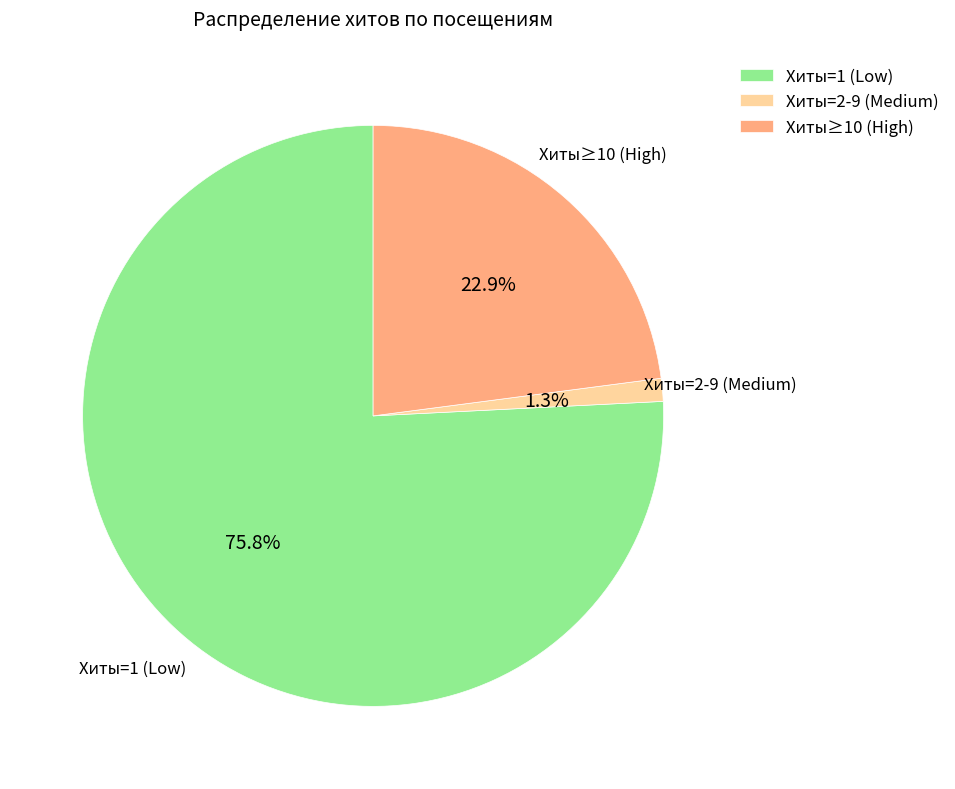

Approximately how many times larger is the value at Хиты≥10 (High) compared to Хиты=1 (Low)?

0.3